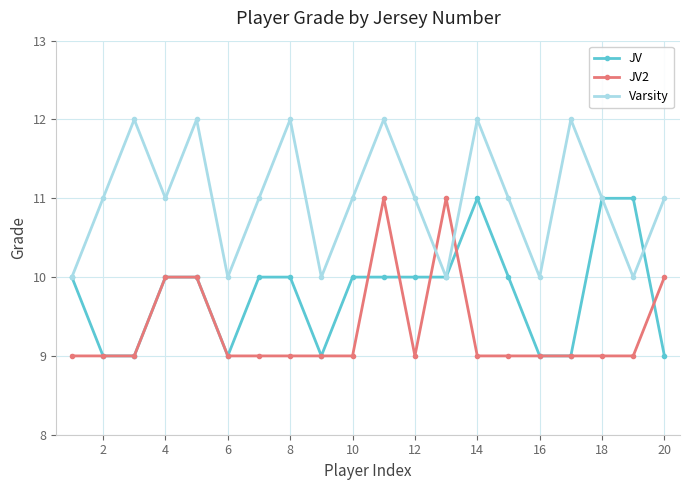

Reading left to right, what are all the values shown in this chart?

JV: 10	9	9	10	10	9	10	10	9	10	10	10	10	11	10	9	9	11	11	9
JV2: 9	9	9	10	10	9	9	9	9	9	11	9	11	9	9	9	9	9	9	10
Varsity: 10	11	12	11	12	10	11	12	10	11	12	11	10	12	11	10	12	11	10	11